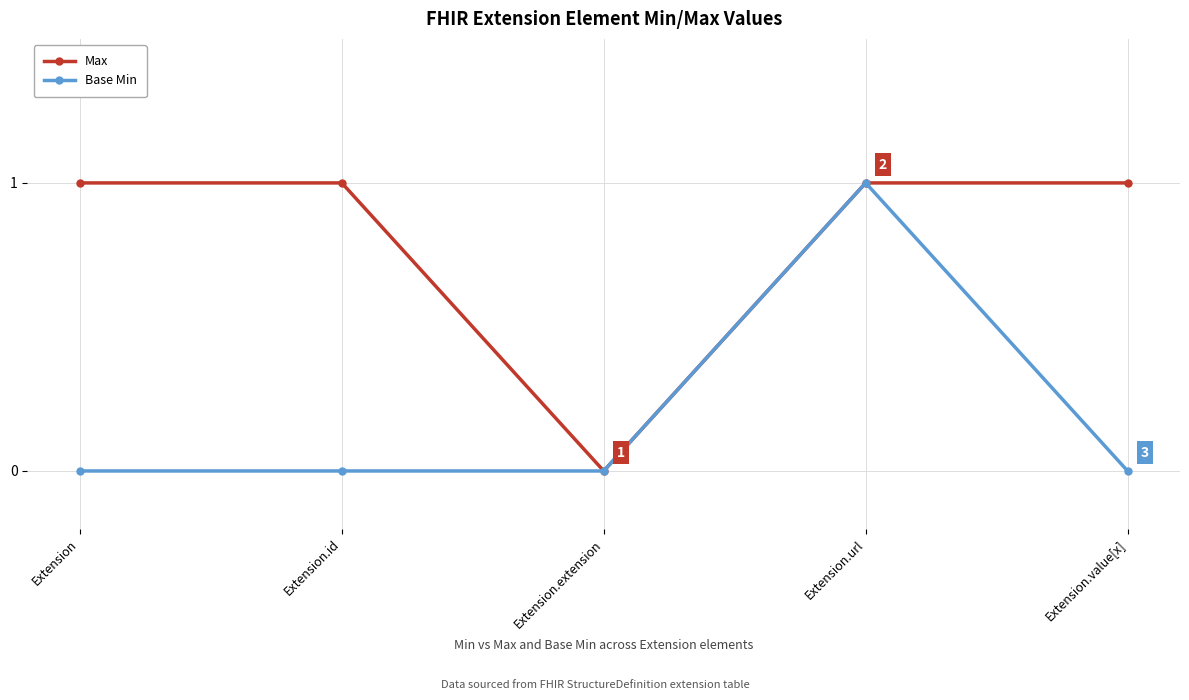

What is the sum of the Base Min values at Extension.id and Extension.url?

1